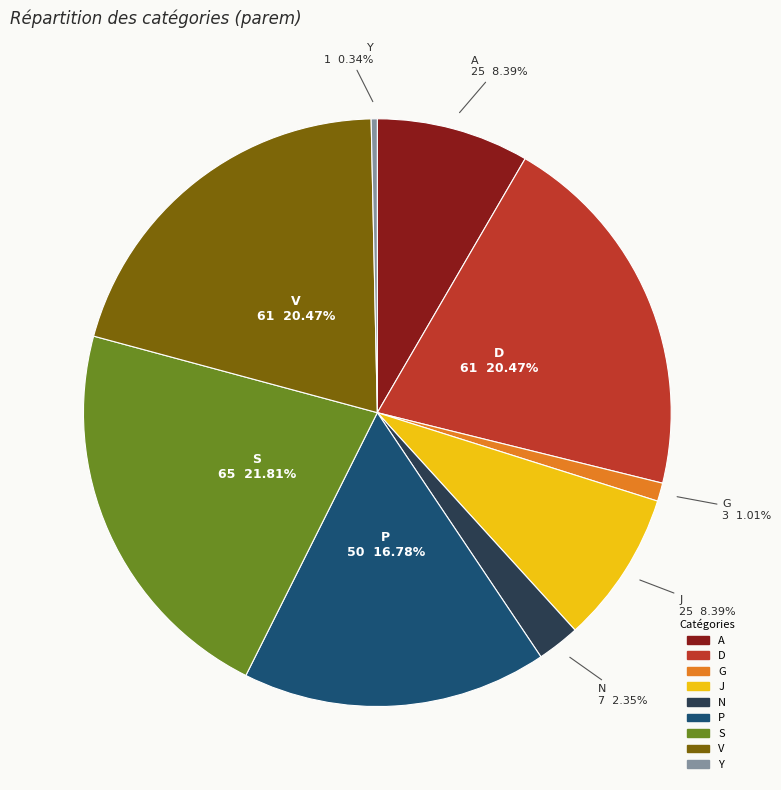

Does D represent more than half of the total?

No